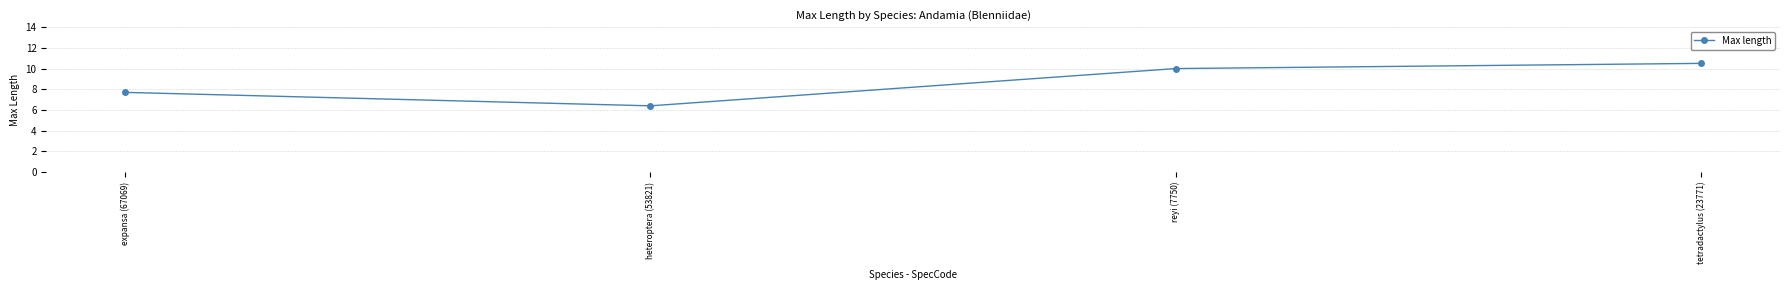

How many series are shown in this chart?

1